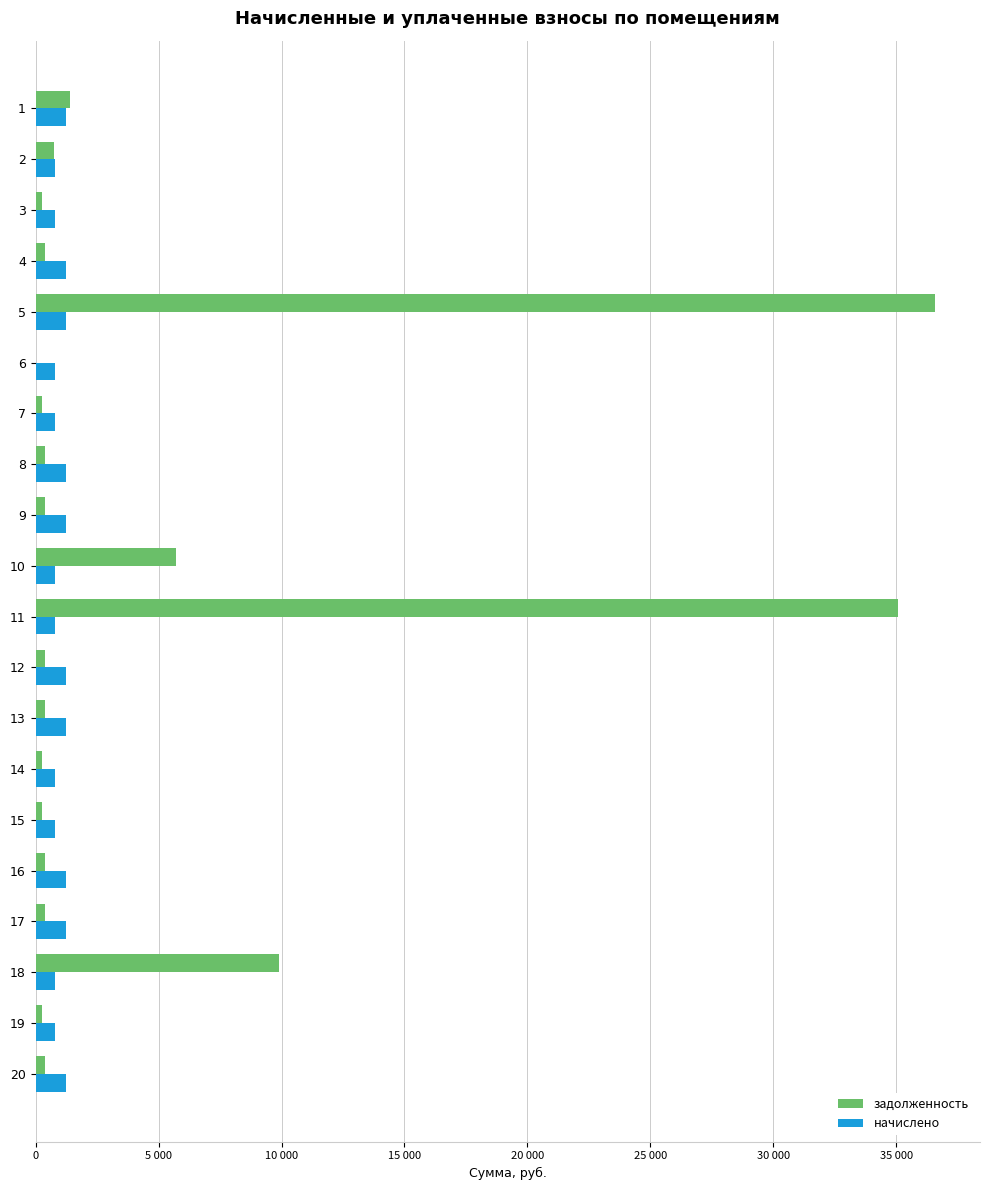

What is the minimum value for задолженность?

3.5